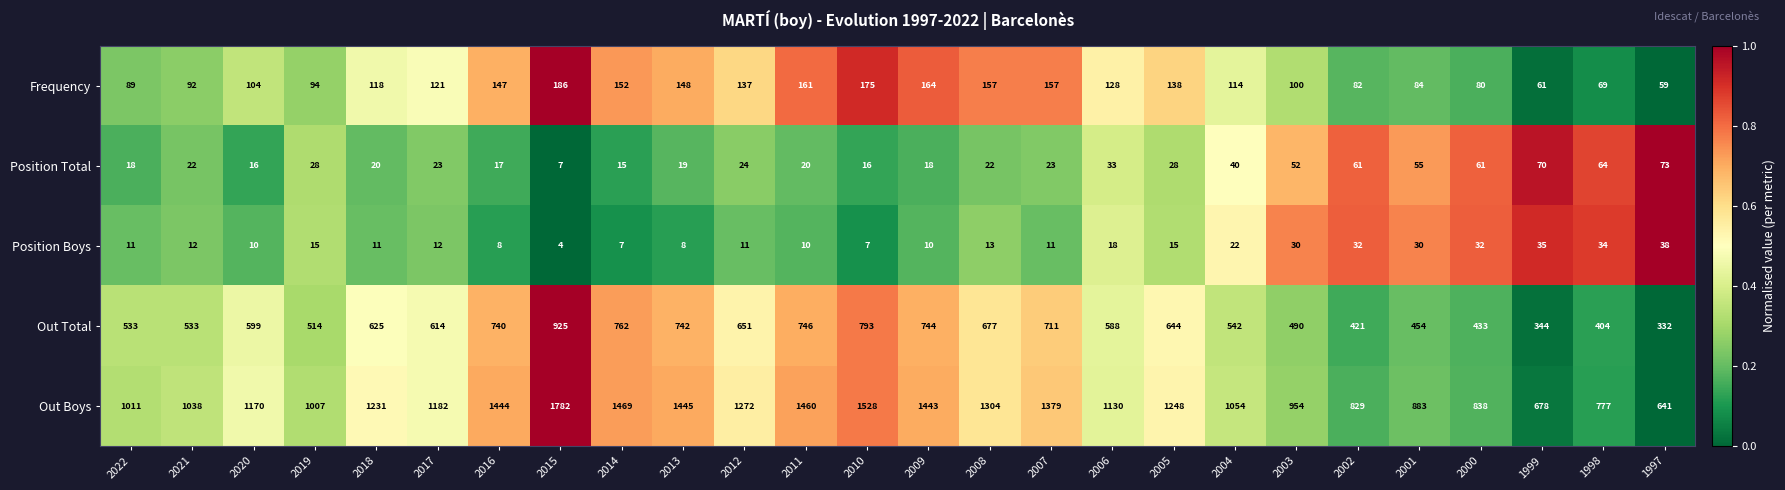

Read the Position Total value at 2008, to the nearest 5.

20